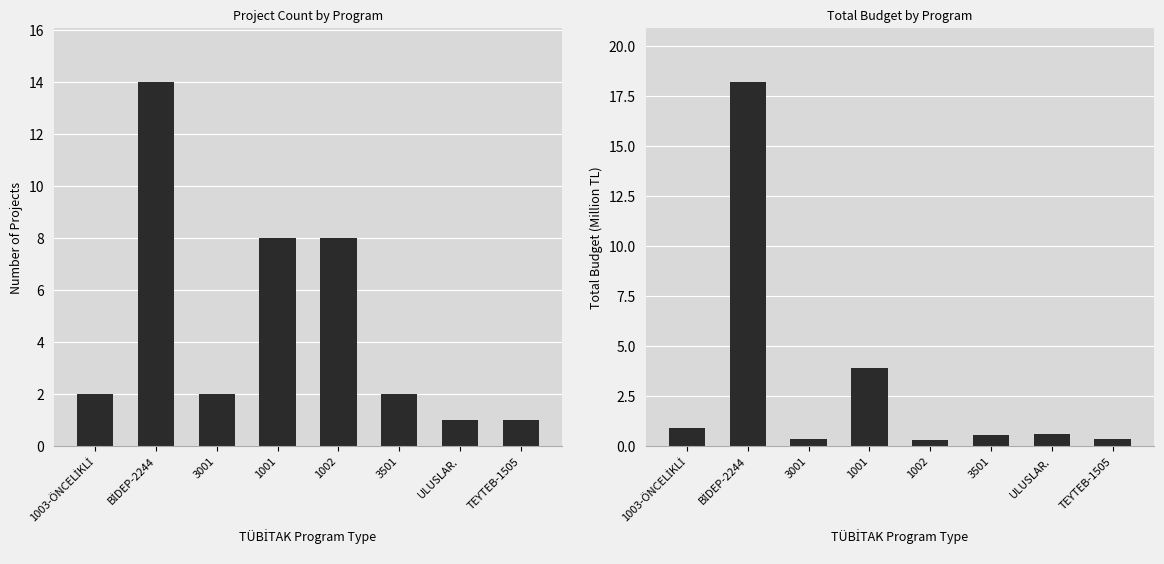

Reading left to right, list all the values displayed in this chart.

Project Count: 1003-ÖNCELİKLİ=2.0	BİDEP-2244=14.0	3001=2.0	1001=8.0	1002=8.0	3501=2.0	ULUSLAR.=1.0	TEYTEB-1505=1.0
Budget (M TL): 1003-ÖNCELİKLİ=0.9	BİDEP-2244=18.2	3001=0.4	1001=3.9	1002=0.3	3501=0.6	ULUSLAR.=0.6	TEYTEB-1505=0.4